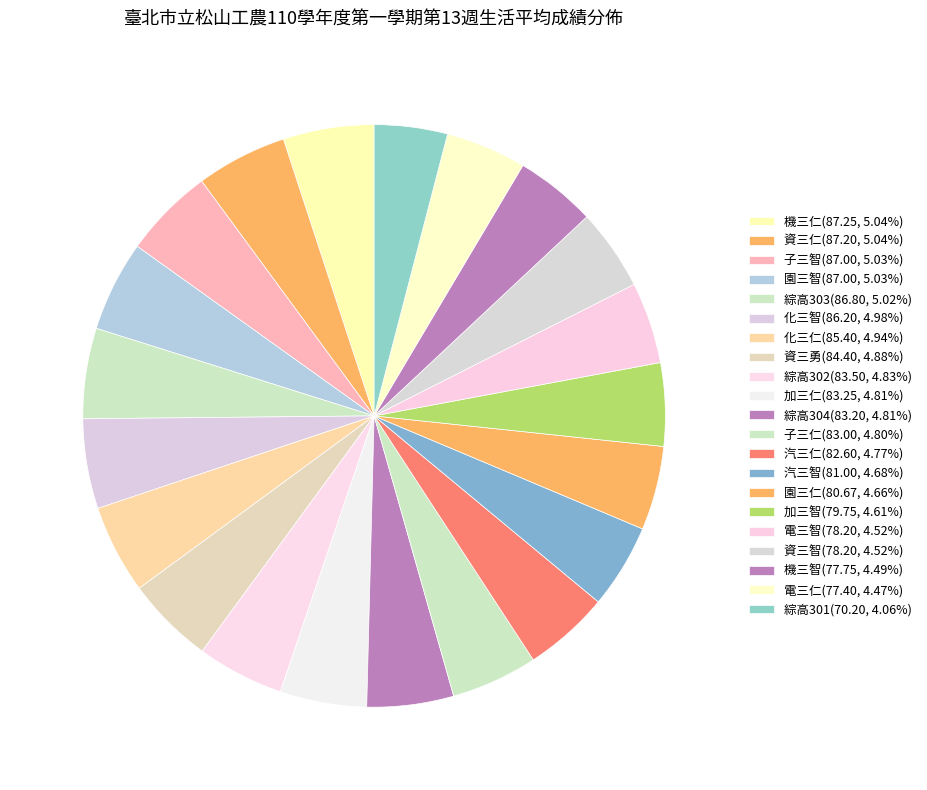

To the nearest percent, what percentage of the pie is 加三仁?

5%